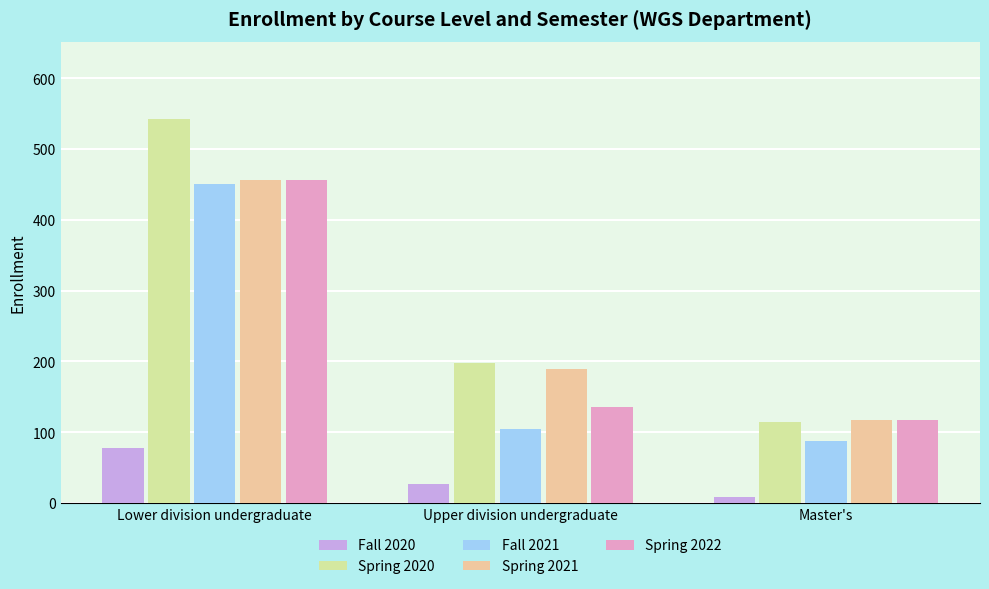

List the labels in order of Fall 2021 value, smallest first.

Master's, Upper division undergraduate, Lower division undergraduate